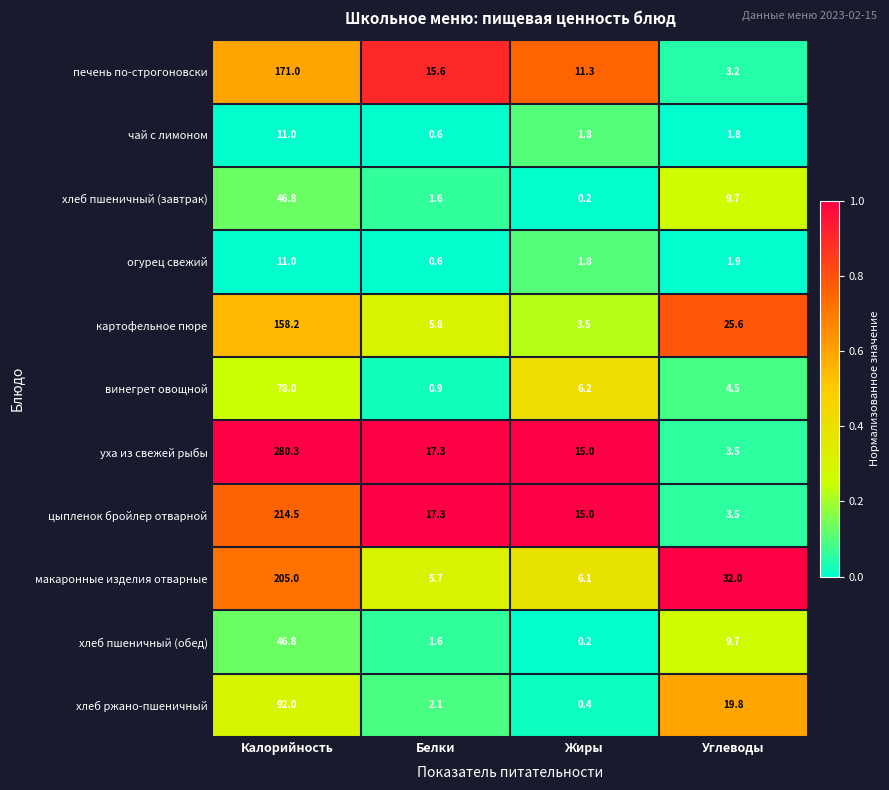

What is the total value across all series at Жиры?

61.5